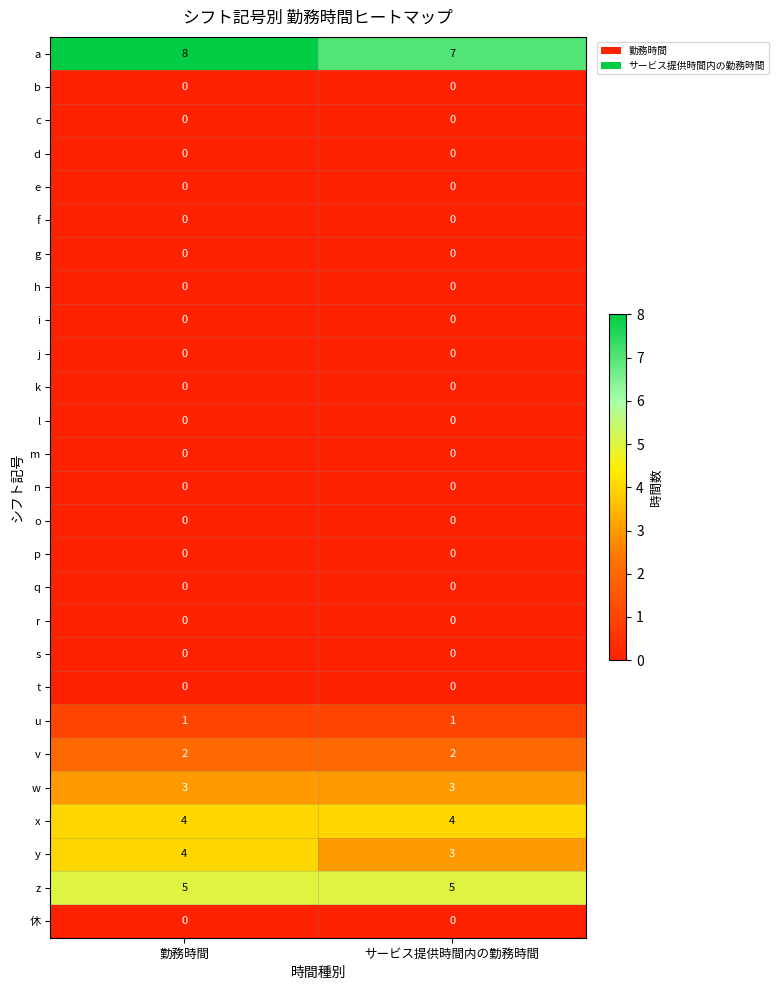

What is the difference between the highest and lowest values at 勤務時間?

8